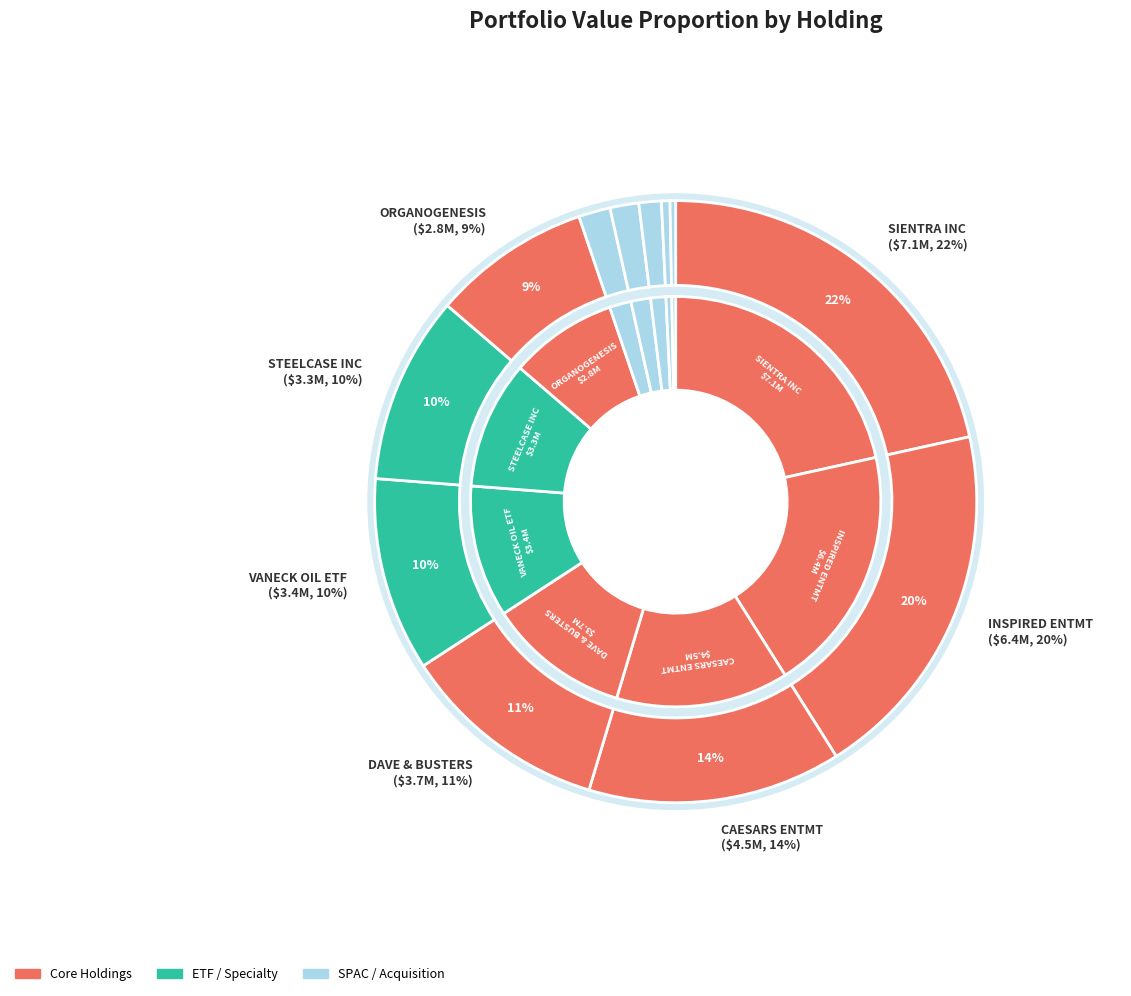

What is the change in value from ORGANOGENESIS HLDGS INC to COVA ACQUISITION CORP?

-2237000